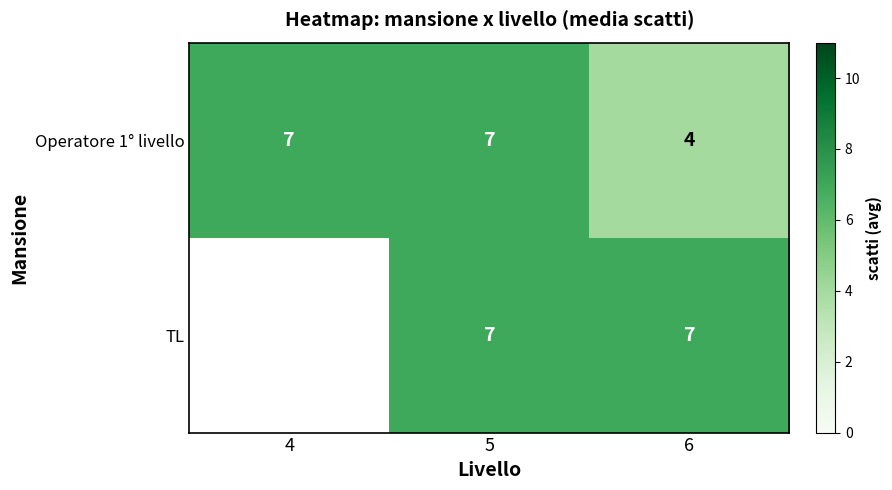

What is the difference between the highest and lowest values at 6?

3